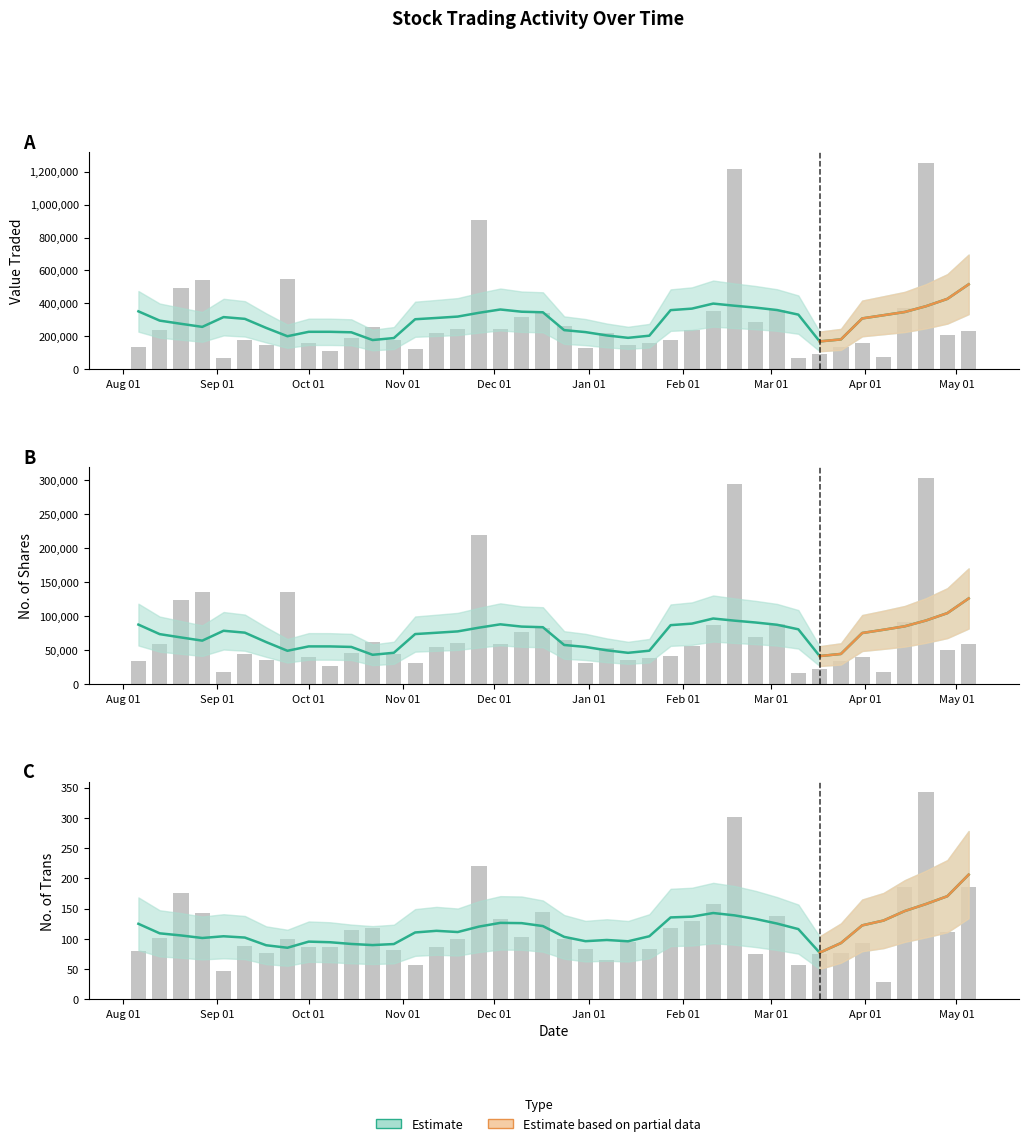

Read the No. of Trans value at 30.

86